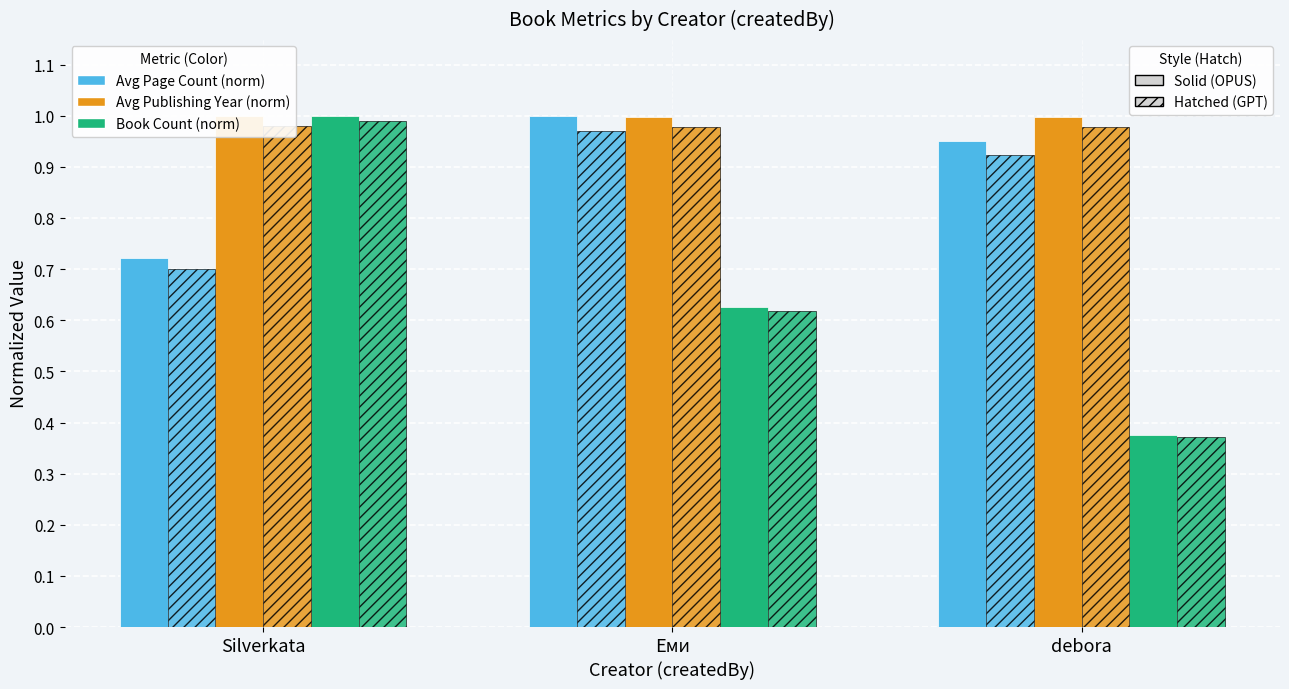

What is the minimum value shown in the chart?

0.4